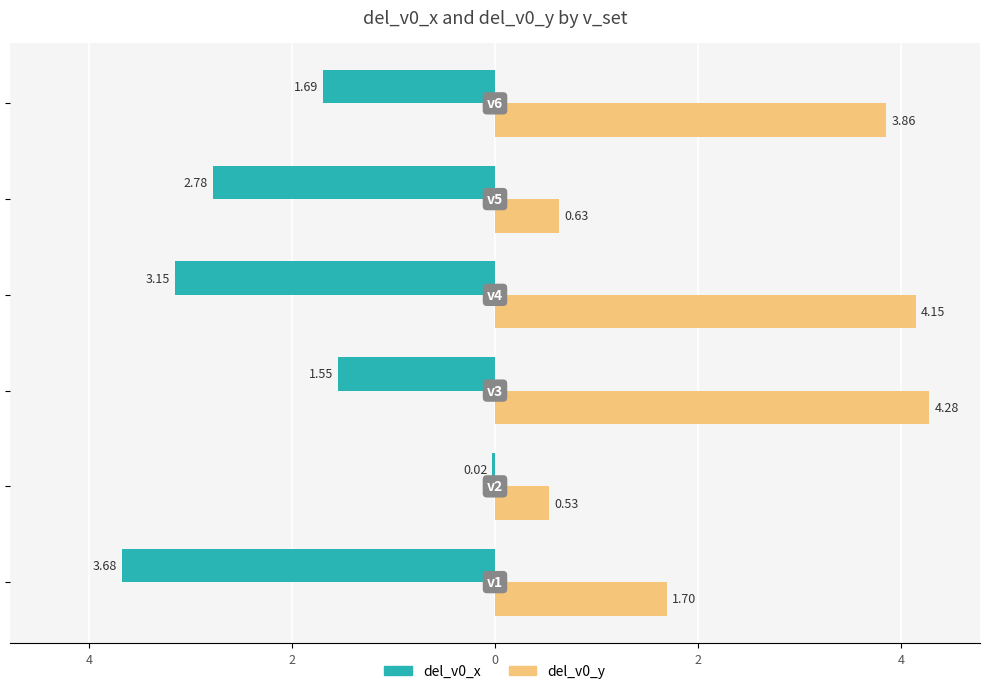

Reading left to right, extract all data points from this chart.

del_v0_x: -3.7	-0.0	-1.5	-3.2	-2.8	-1.7
del_v0_y: 1.7	0.5	4.3	4.1	0.6	3.9